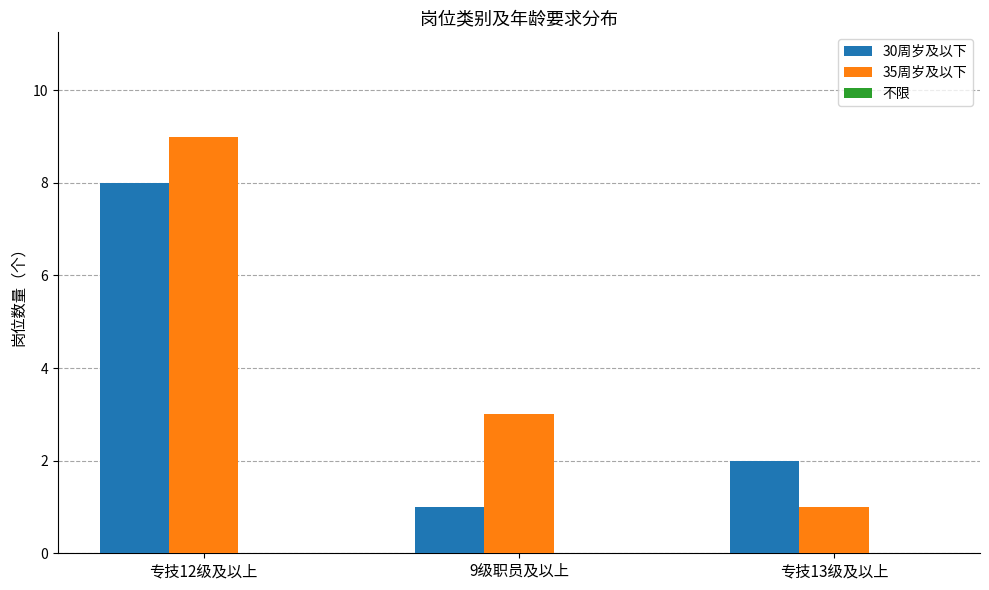

List the series in order of their peak value, highest first.

35周岁及以下, 30周岁及以下